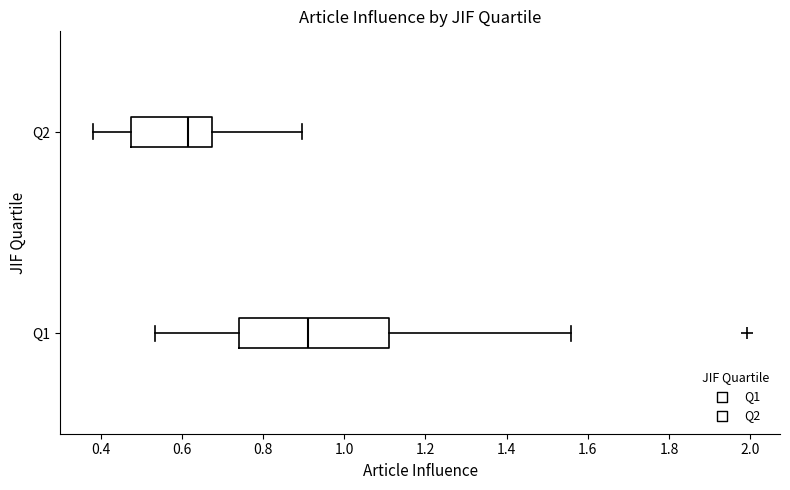

Where does the median line of the box for Q2 sit on the x-axis? The values are not printed on the chart, so give them approximately, as read against the axis.

0.62